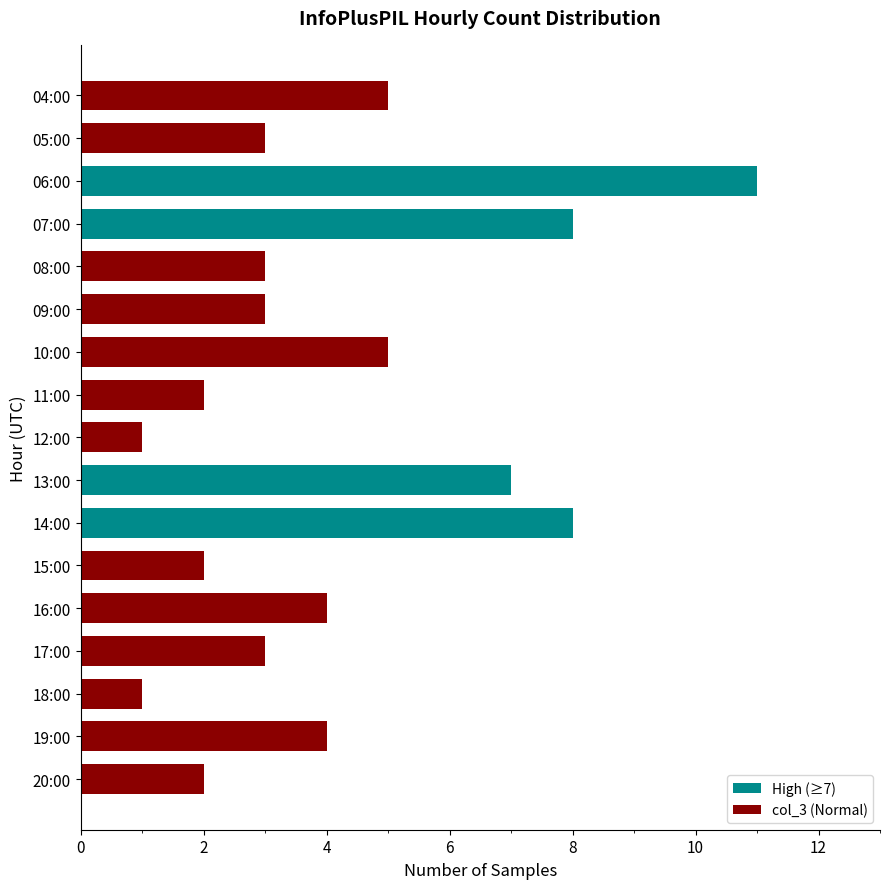

Between 13:00 and 14:00, which is larger?

14:00